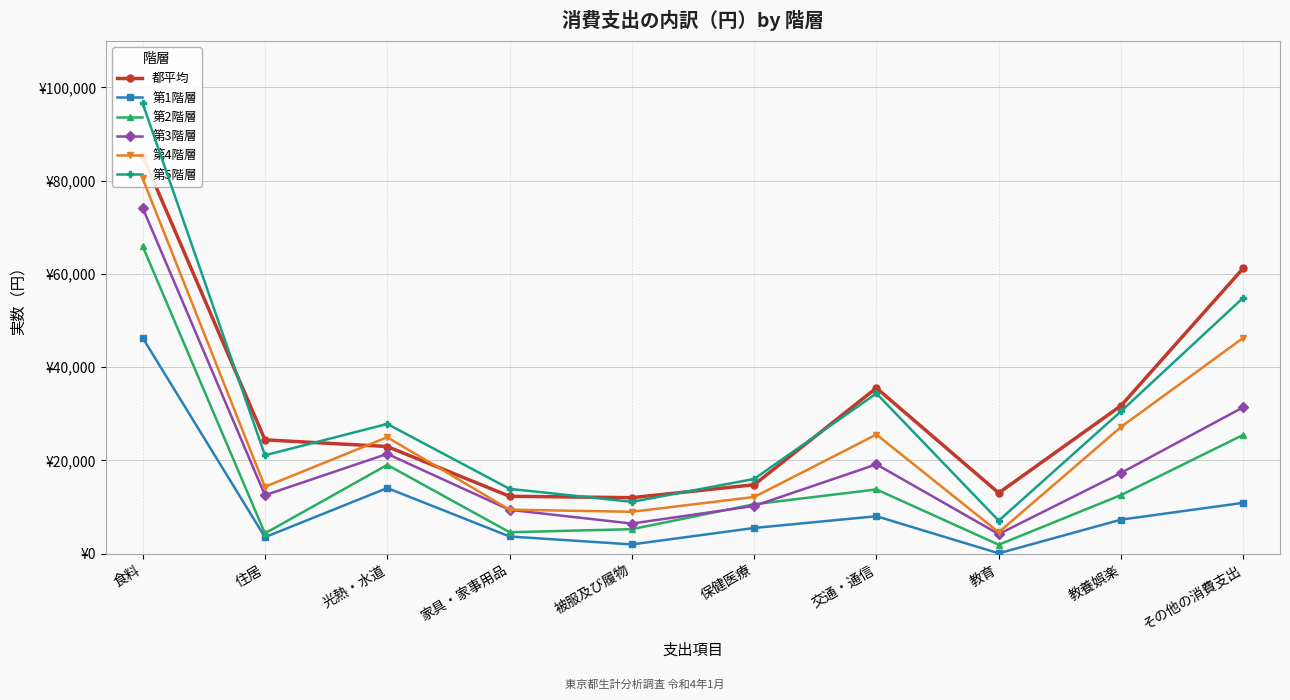

True or false: 都平均 and 第5階層 cross at least once.

True